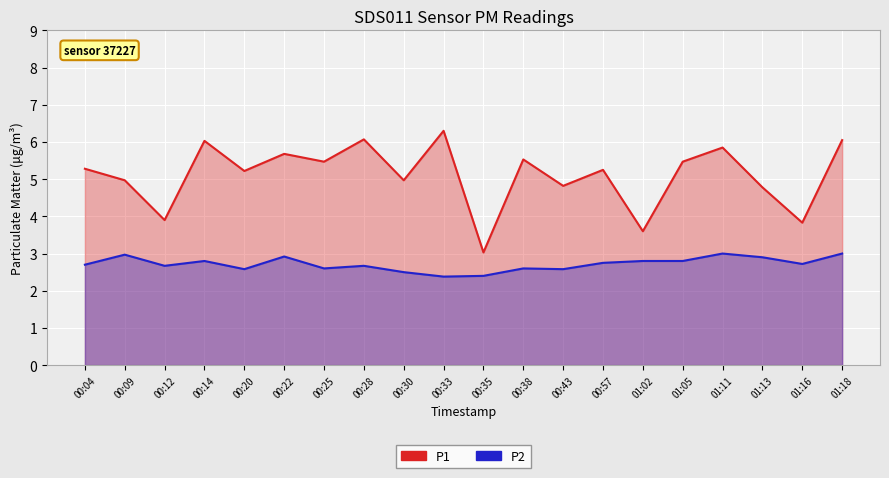

What is the difference between the P1 values at 01:02 and 00:43?

1.2